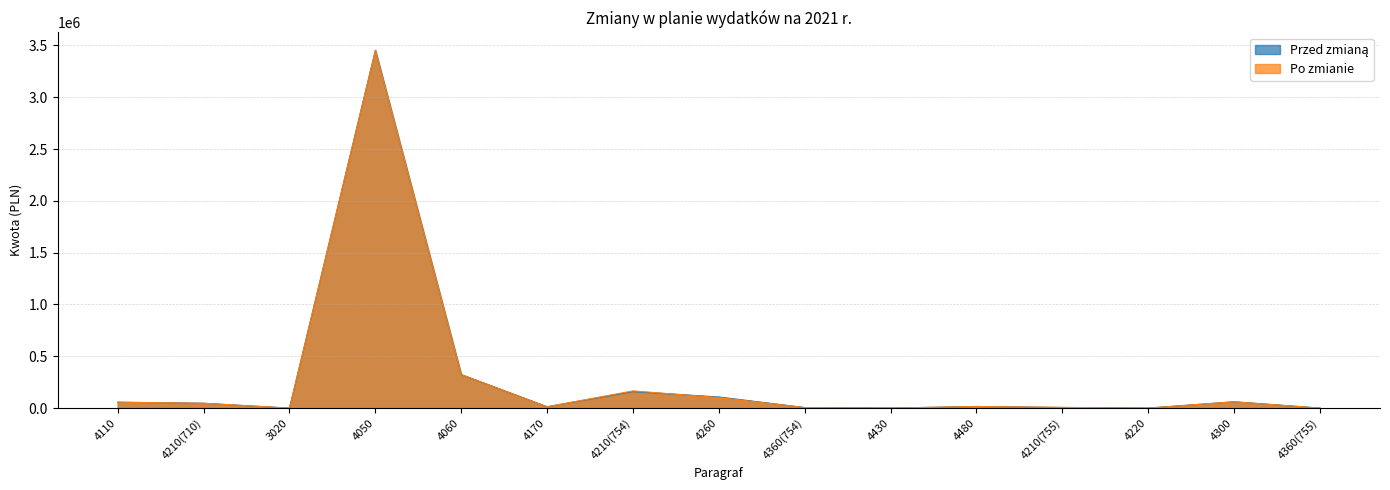

Where does the Przed zmianą series first go above 15852?

4110